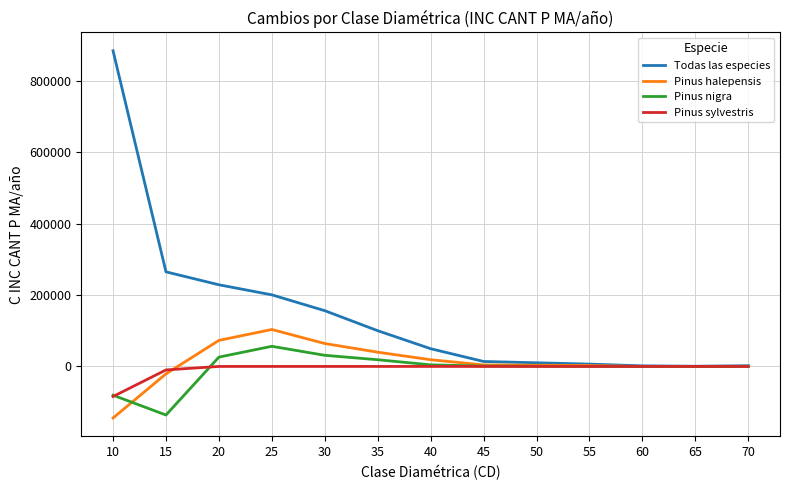

Does the chart display data point markers on the line(s)?

No